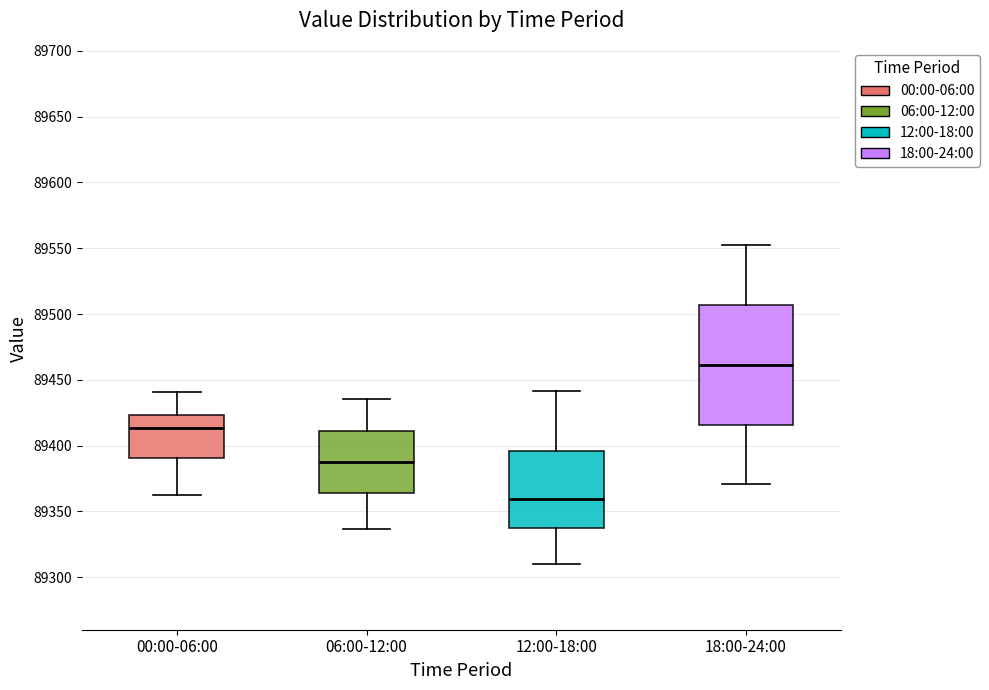

Reading left to right, transcribe this box plot: for each box, give where its median line is, the range the box spans, and where its two whiskers end, as read against the y-axis. The values are not printed on the chart, so give them approximately, as read against the axis.

00:00-06:00: median 89415, box 89390 to 89425, whiskers 89365 to 89440
06:00-12:00: median 89390, box 89365 to 89410, whiskers 89335 to 89435
12:00-18:00: median 89360, box 89335 to 89395, whiskers 89310 to 89440
18:00-24:00: median 89460, box 89415 to 89505, whiskers 89370 to 89550